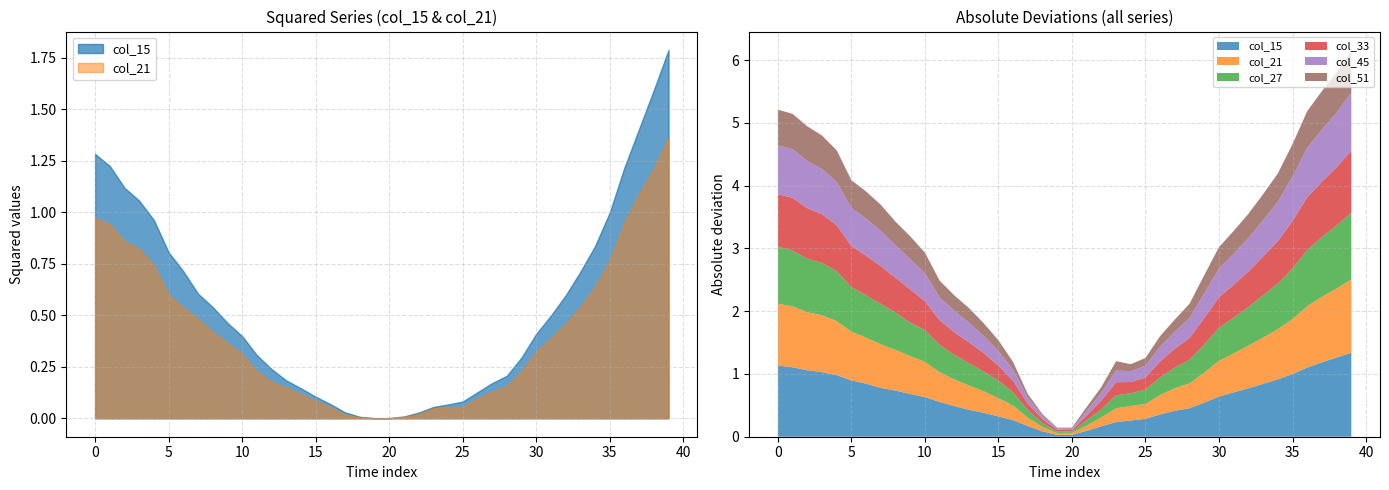

In col_51, how many points are lower than both neighbors (excluding endpoints)?

1